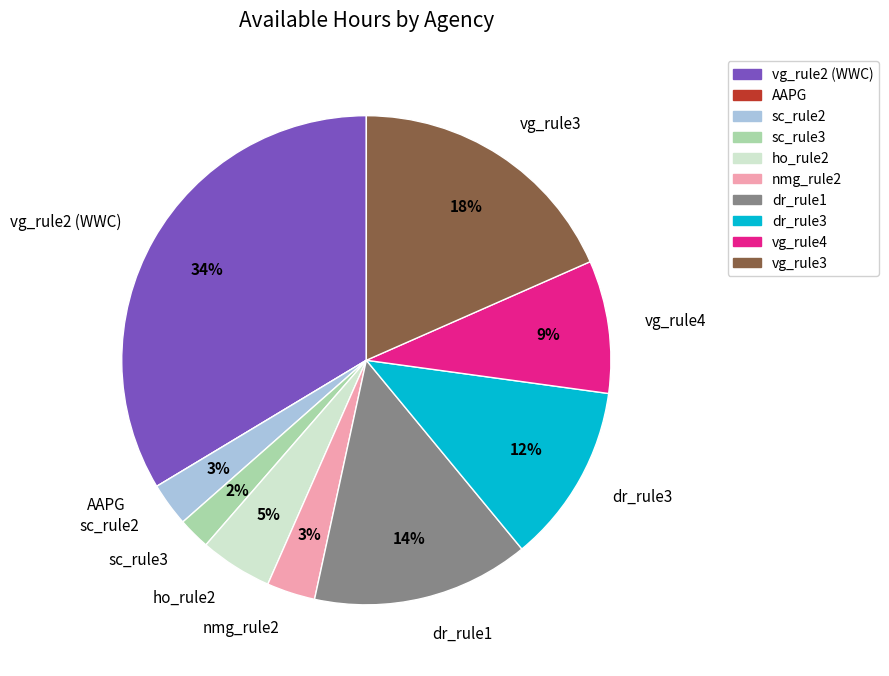

Does sc_rule3 represent more than half of the total?

No